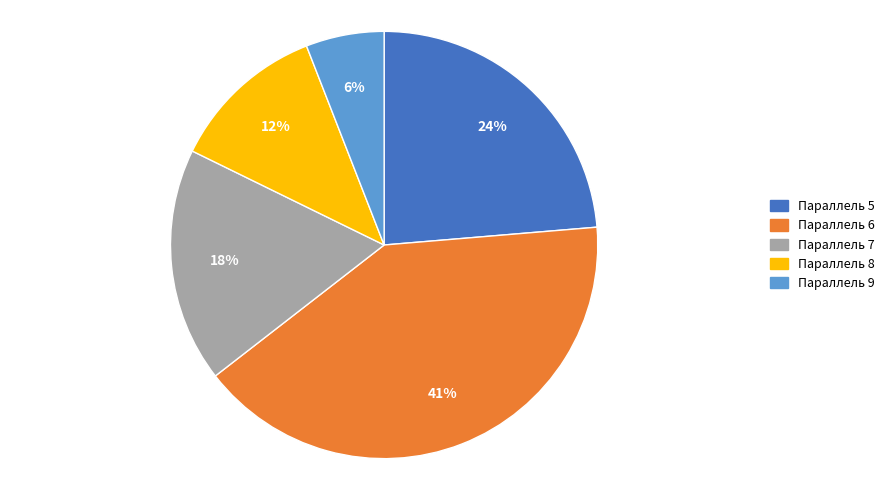

To the nearest percent, what is the average slice percentage?

20%